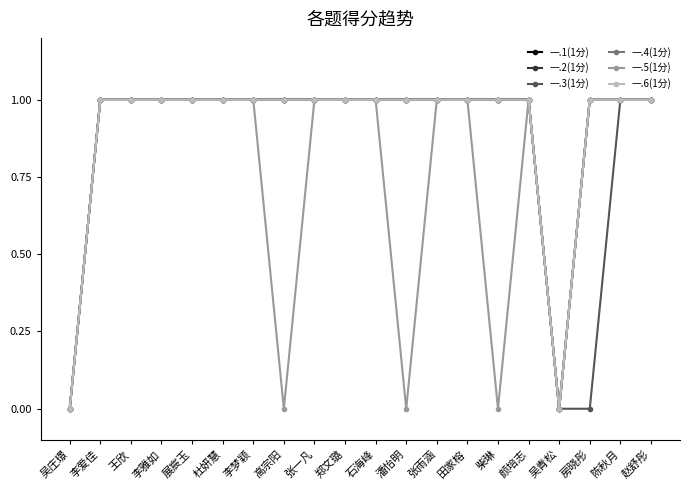

Reading left to right, extract all data points from this chart.

一.1(1分): 0	1	1	1	1	1	1	1	1	1	1	1	1	1	1	1	0	1	1	1
一.2(1分): 0	1	1	1	1	1	1	1	1	1	1	1	1	1	1	1	0	1	1	1
一.3(1分): 0	1	1	1	1	1	1	1	1	1	1	1	1	1	1	1	0	0	1	1
一.4(1分): 0	1	1	1	1	1	1	1	1	1	1	1	1	1	1	1	0	1	1	1
一.5(1分): 0	1	1	1	1	1	1	0	1	1	1	0	1	1	0	1	0	1	1	1
一.6(1分): 0	1	1	1	1	1	1	1	1	1	1	1	1	1	1	1	0	1	1	1